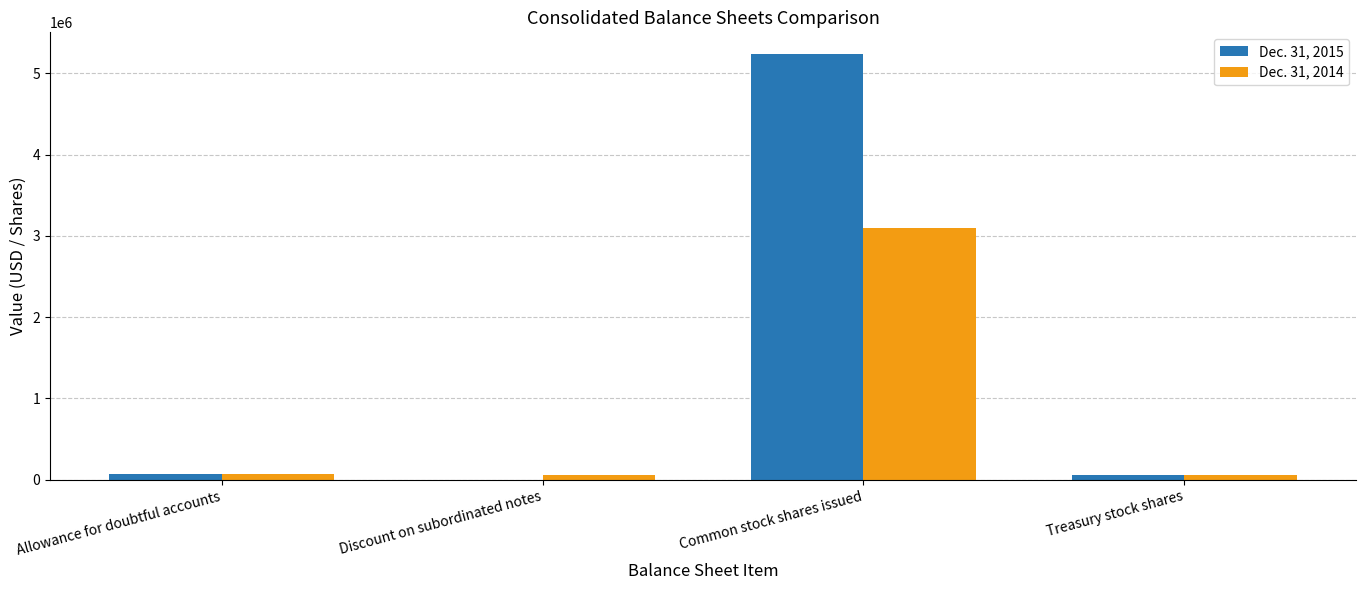

At which category is the sum across all series the highest?

Common stock shares issued